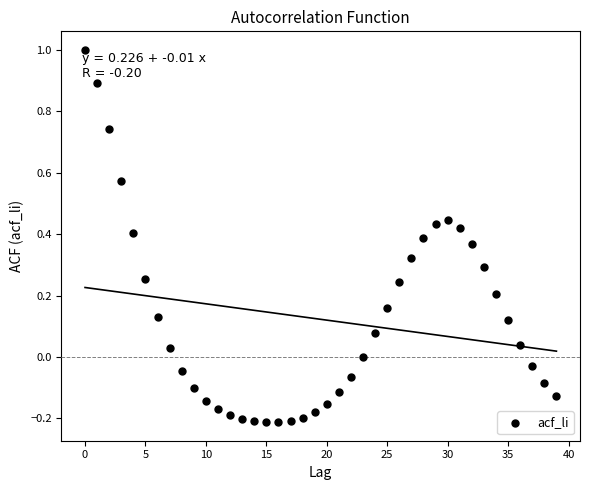

What is the range of Y values (max minus min)?

1.2